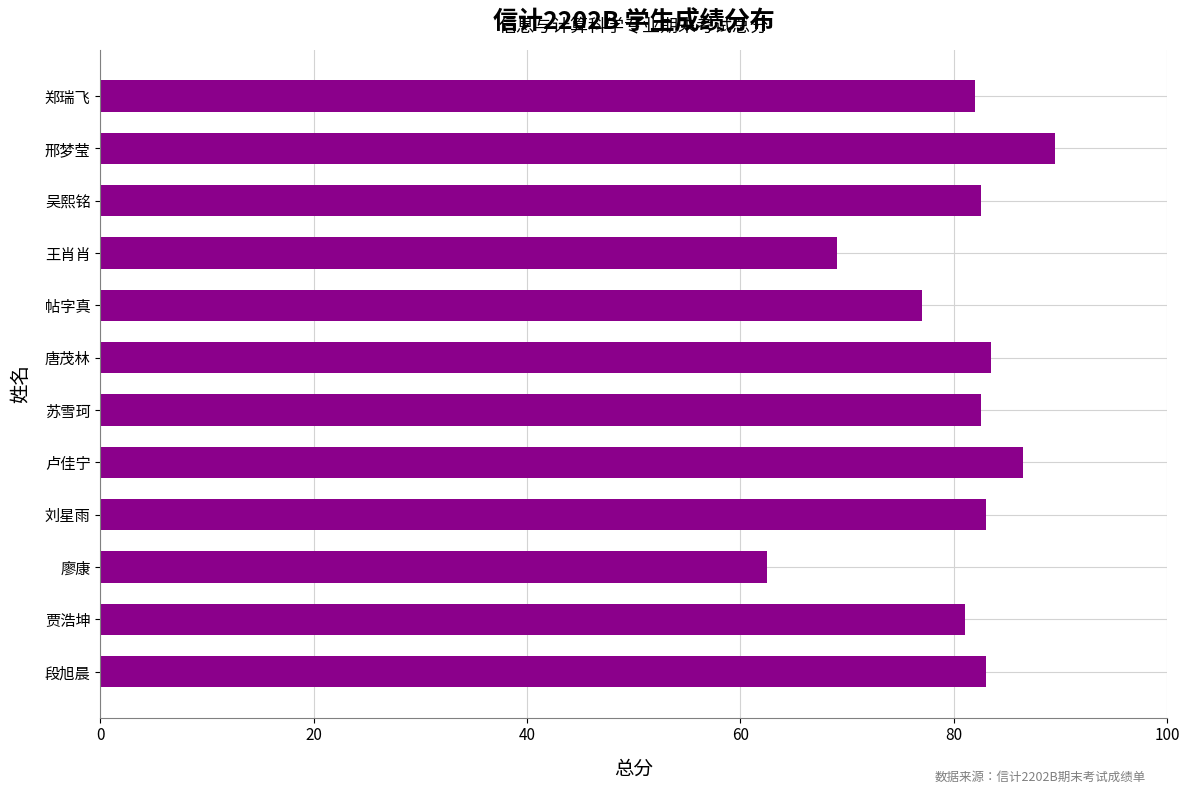

The value at 卢佳宁 is 46.7. True or false?

False